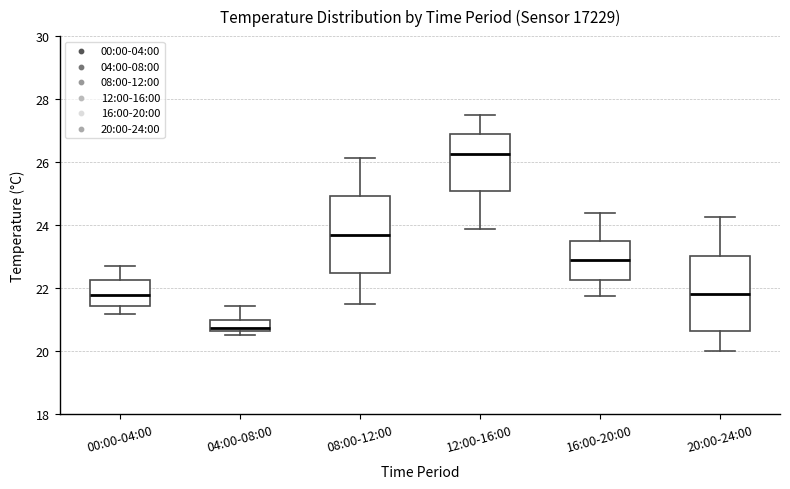

Where does the median line of the box for 00:00-04:00 sit on the y-axis? The values are not printed on the chart, so give them approximately, as read against the axis.

21.8